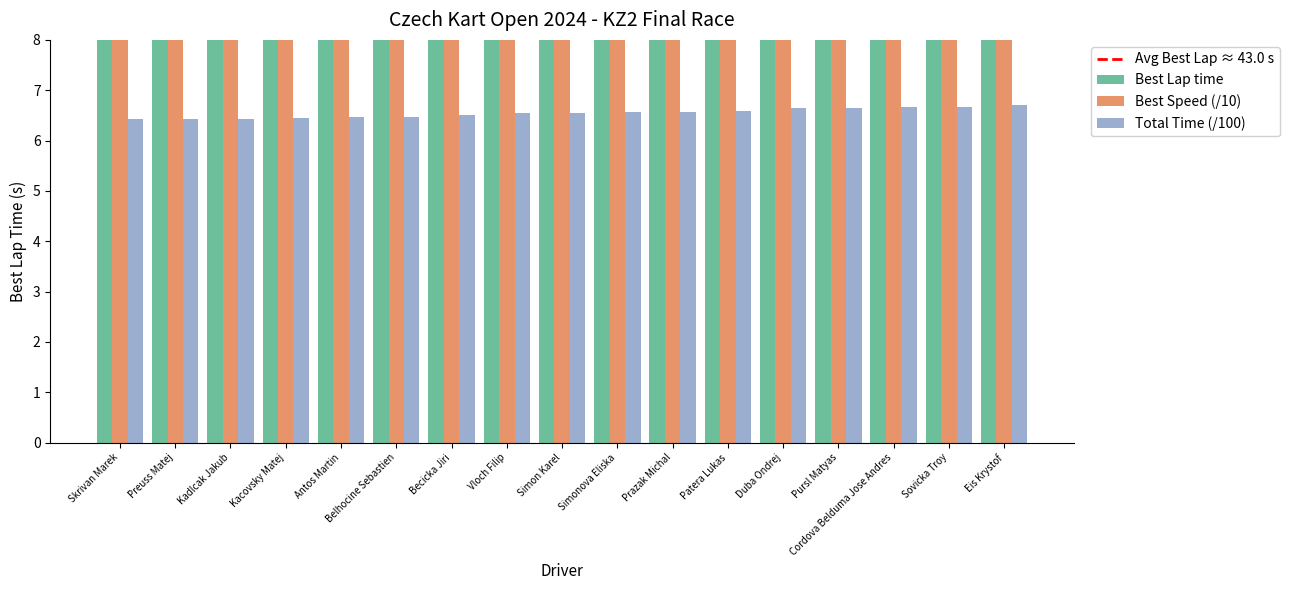

The value of Best Lap time at Pursl Matyas is 42.8. True or false?

True